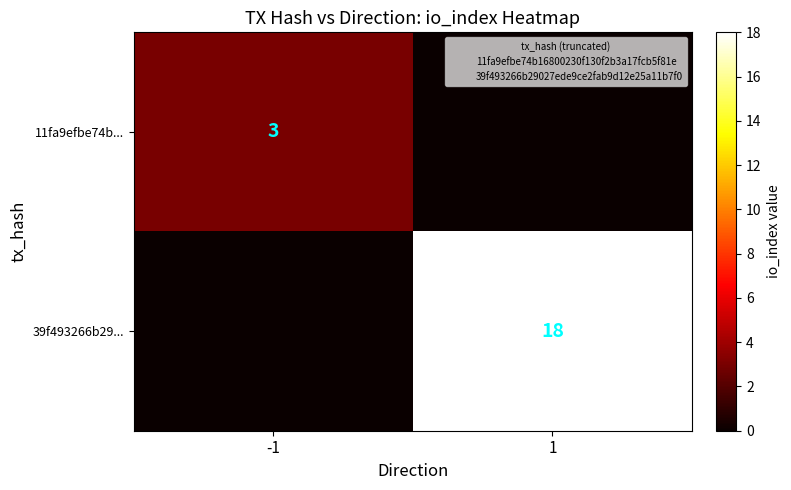

How many values in the 39f493266b29... series are below 18?

1